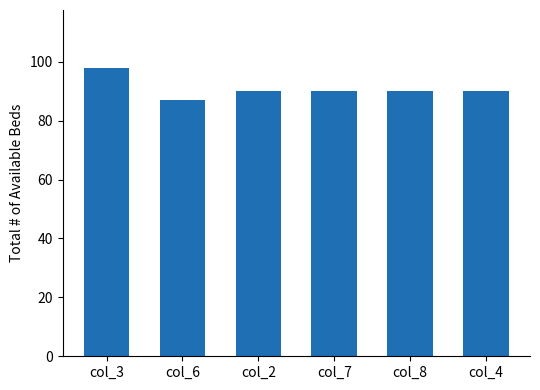

Does the chart contain any negative values?

No